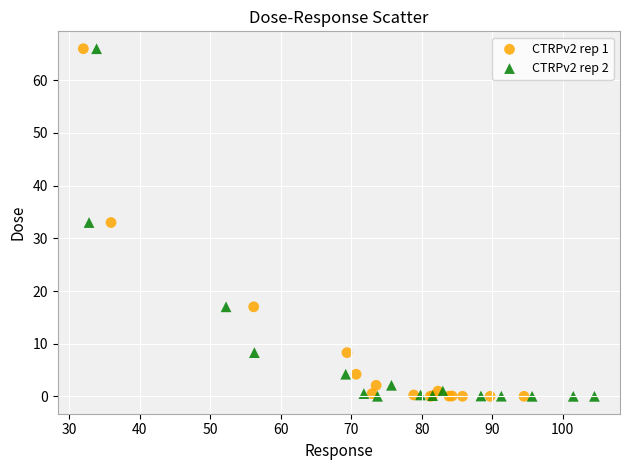

What are all the series names shown in the legend?

CTRPv2 rep 1, CTRPv2 rep 2